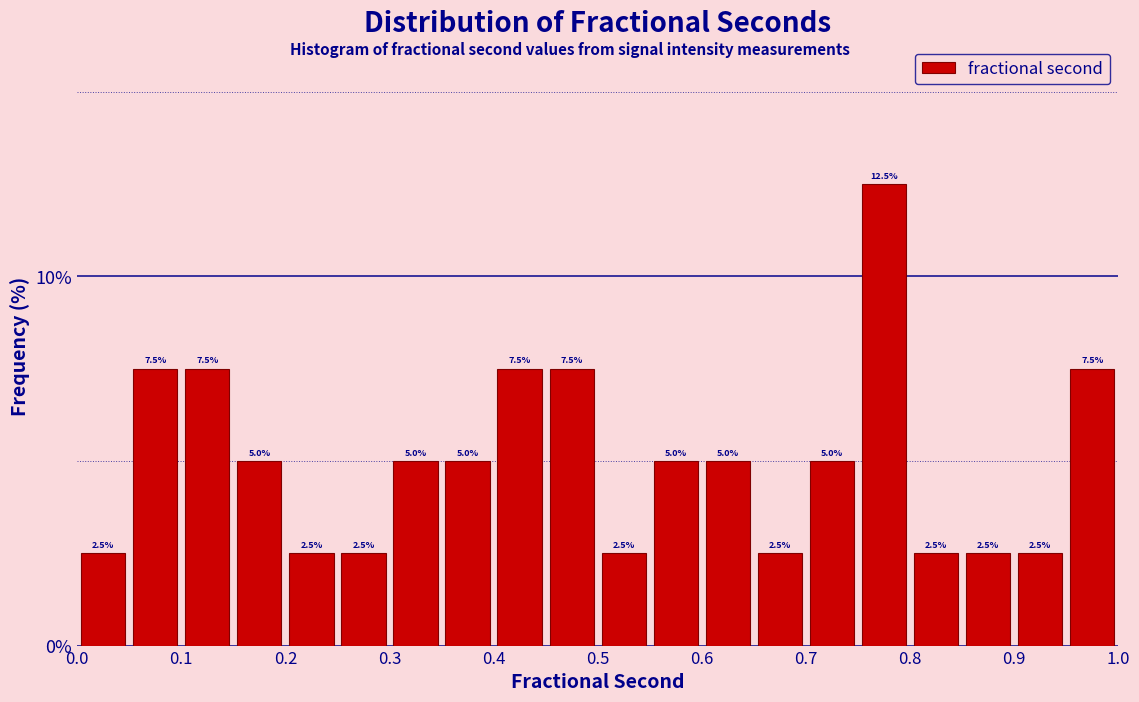

Over which range of the x-axis is the bar tallest?

0.75 to 0.80